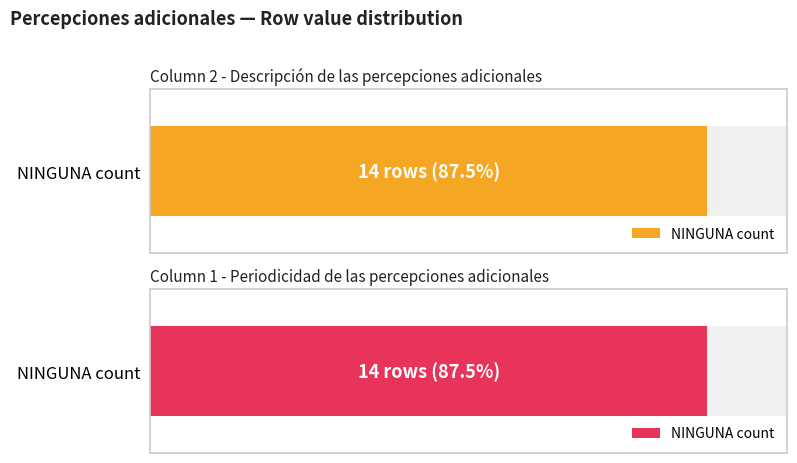

Does the chart contain stacked bars?

No